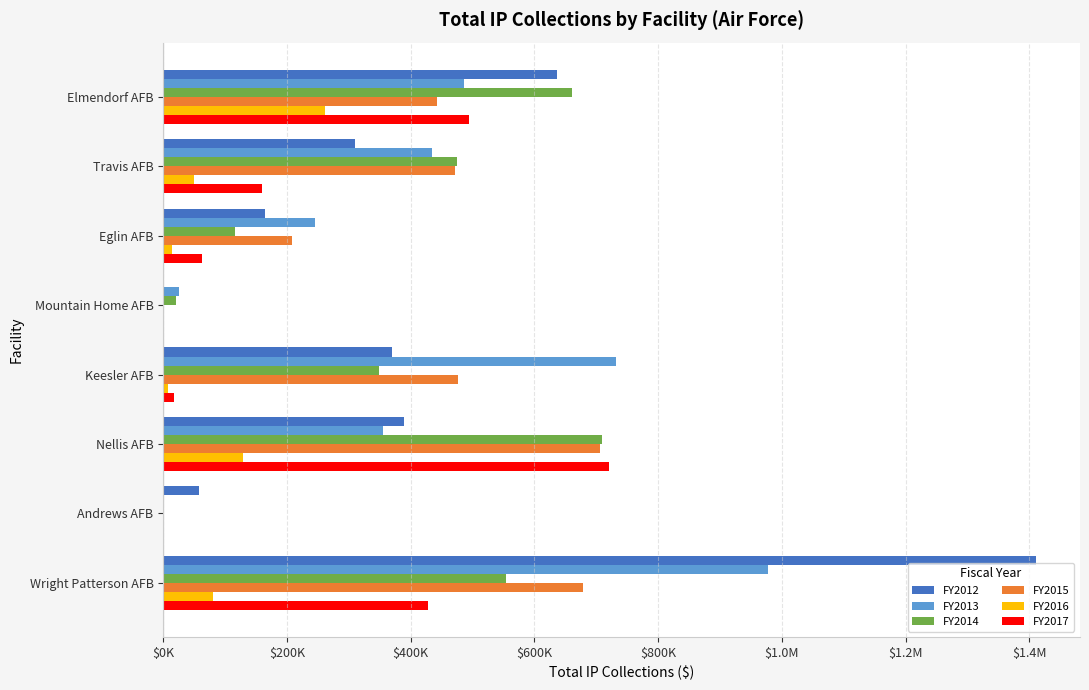

Reading right to left, transcribe all the data shown in this chart.

FY2012: 1411403.0	57521.4	389564.0	369502.2	959.0	164783.3	309447.2	636268.6
FY2013: 977008.1	0.0	354513.6	732499.6	25176.2	245257.9	433748.8	486295.7
FY2014: 553803.2	0.0	710032.1	348780.4	19877.5	115336.3	475514.1	660509.7
FY2015: 679274.1	0.0	706749.6	476247.3	0.0	208183.6	470830.7	442072.3
FY2016: 80678.2	0.0	129261.3	7776.3	0.0	13461.2	49878.4	261509.9
FY2017: 427274.9	0.0	720350.3	16926.7	0.0	63145.2	160129.9	494897.0